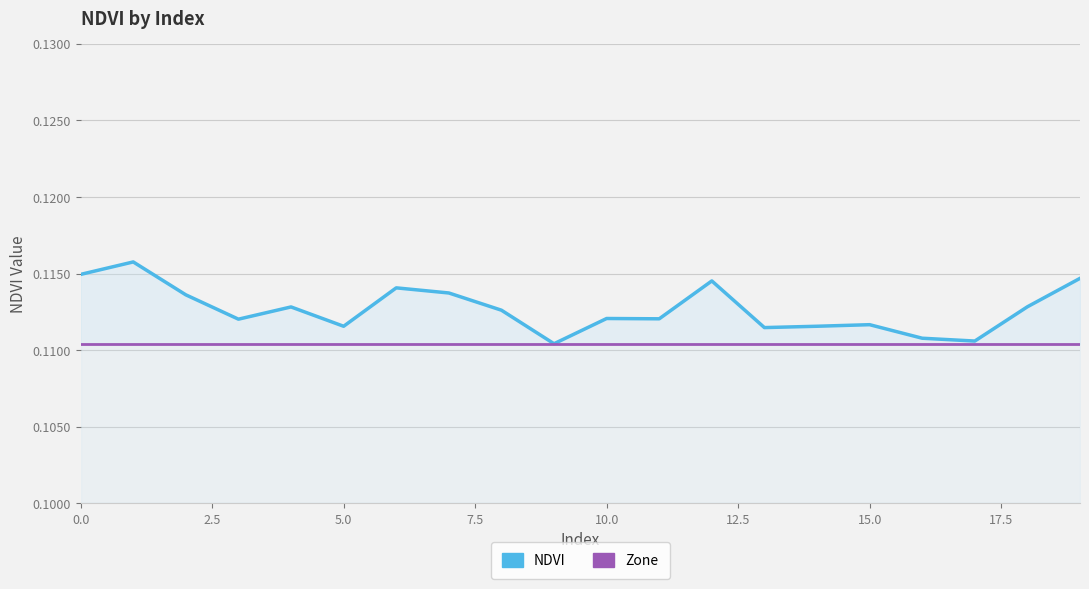

What is the label of the 15th point from the left?

14